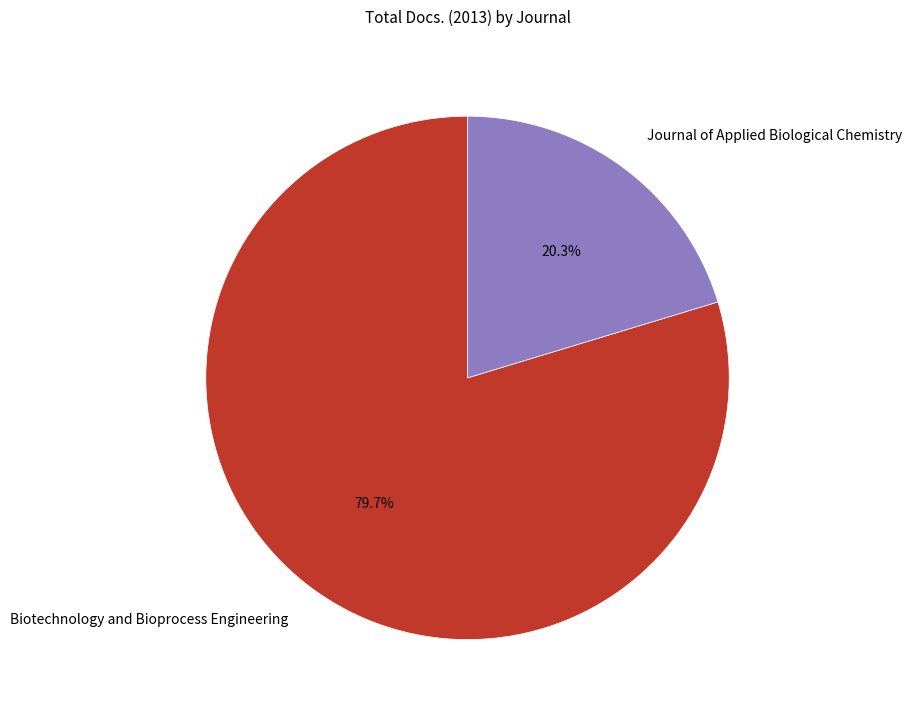

Which category has the smallest portion of the pie?

Journal of Applied Biological Chemistry